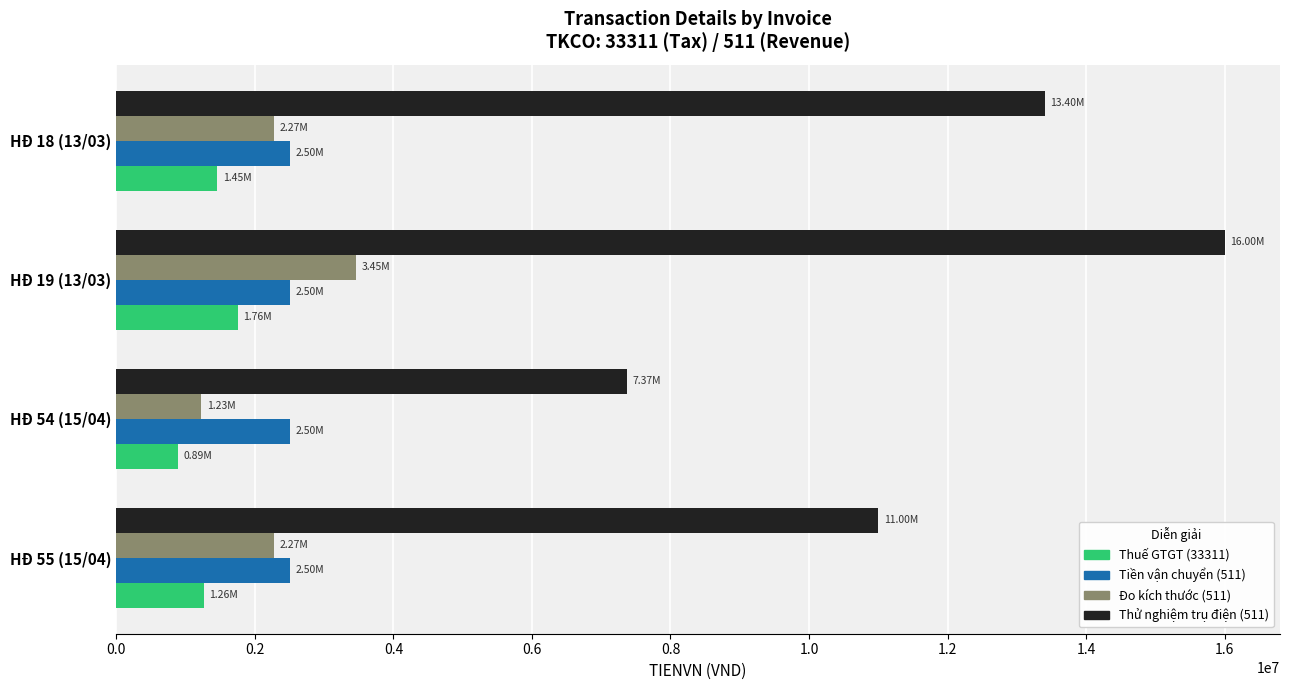

What is the spread (max minus min) of values at HĐ 19 (13/03)?

14243634